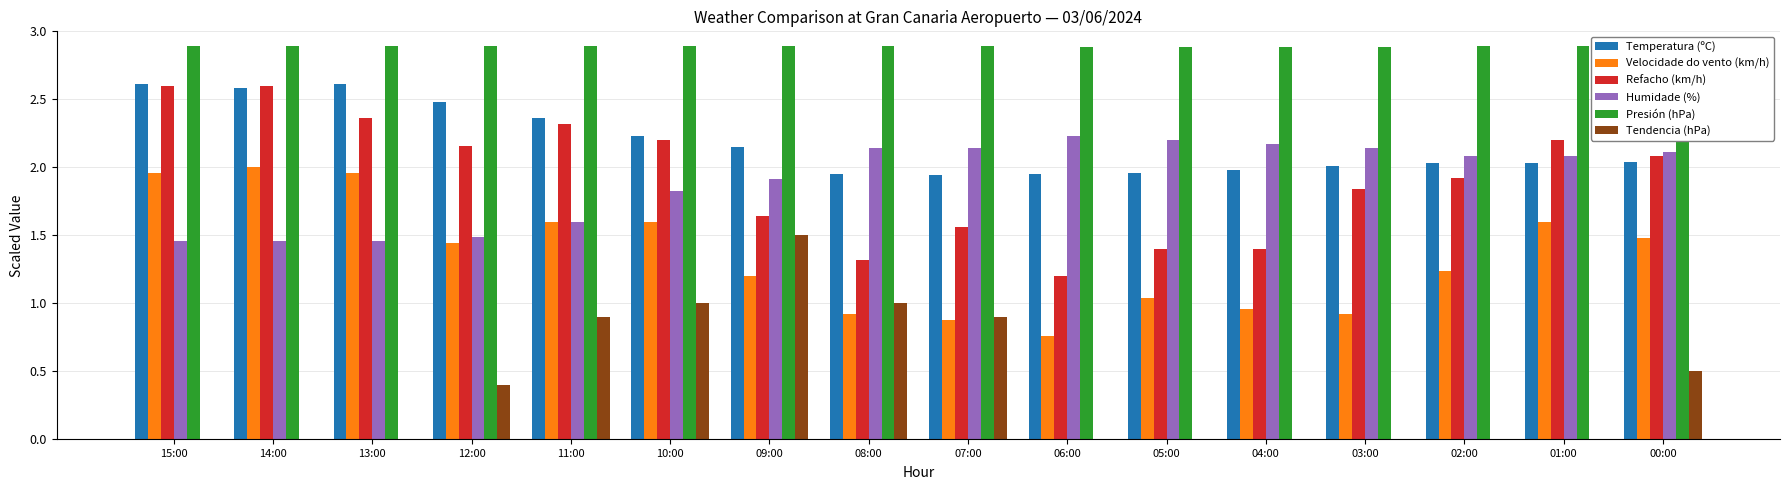

How many data points in Humidade (%) are less than 2?

7